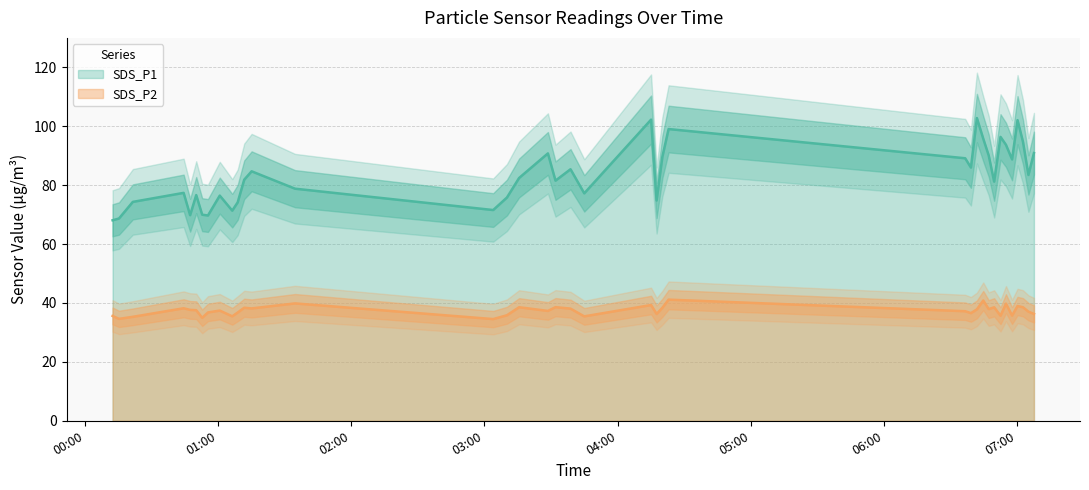

Is it true that SDS_P1 equals 45.6 at 2022/11/14 04:22:58?

False